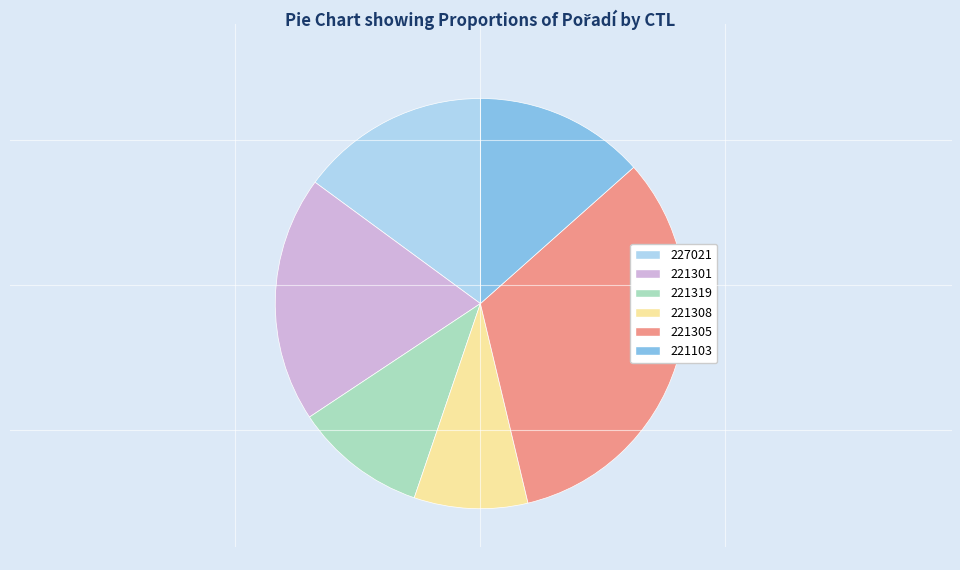

The 221308 slice represents 9% of the pie. True or false?

True